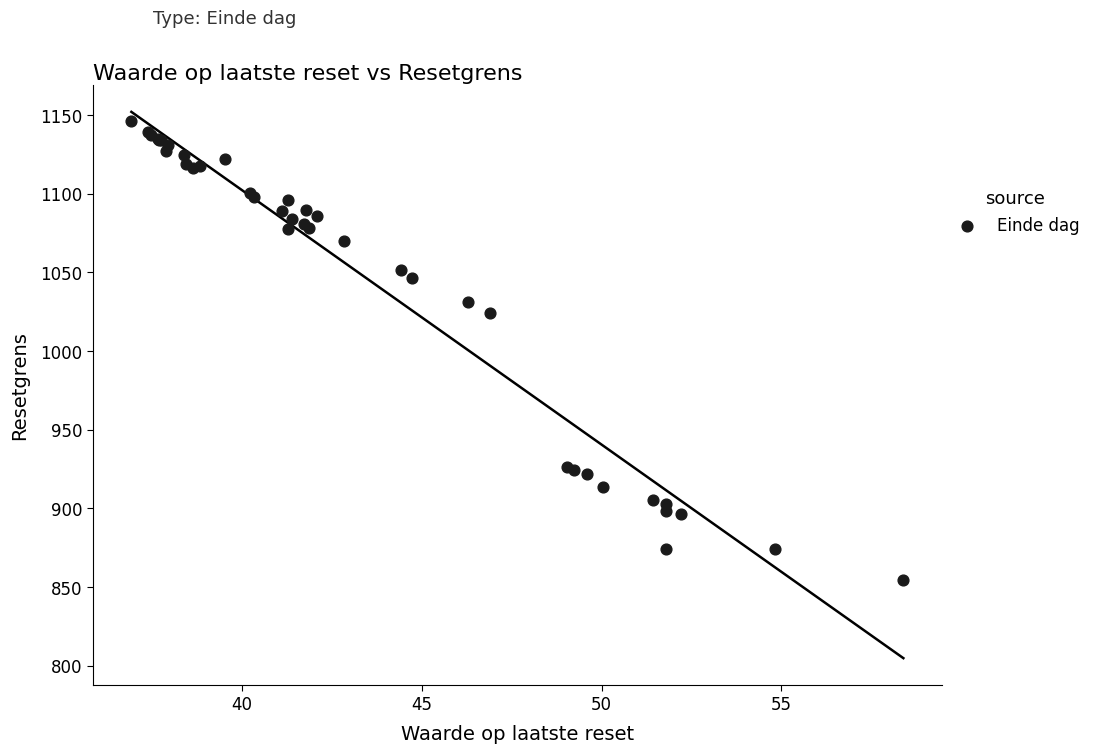

What Y value in the scatter plot is closest to 1000?

1024.1